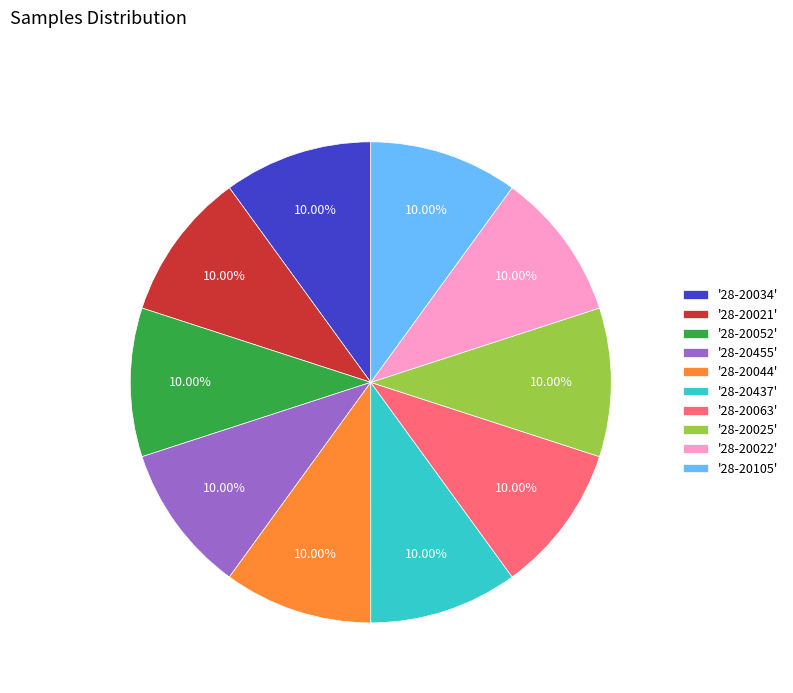

Approximately how many times larger is the value at '28-20034' compared to '28-20063'?

1.0